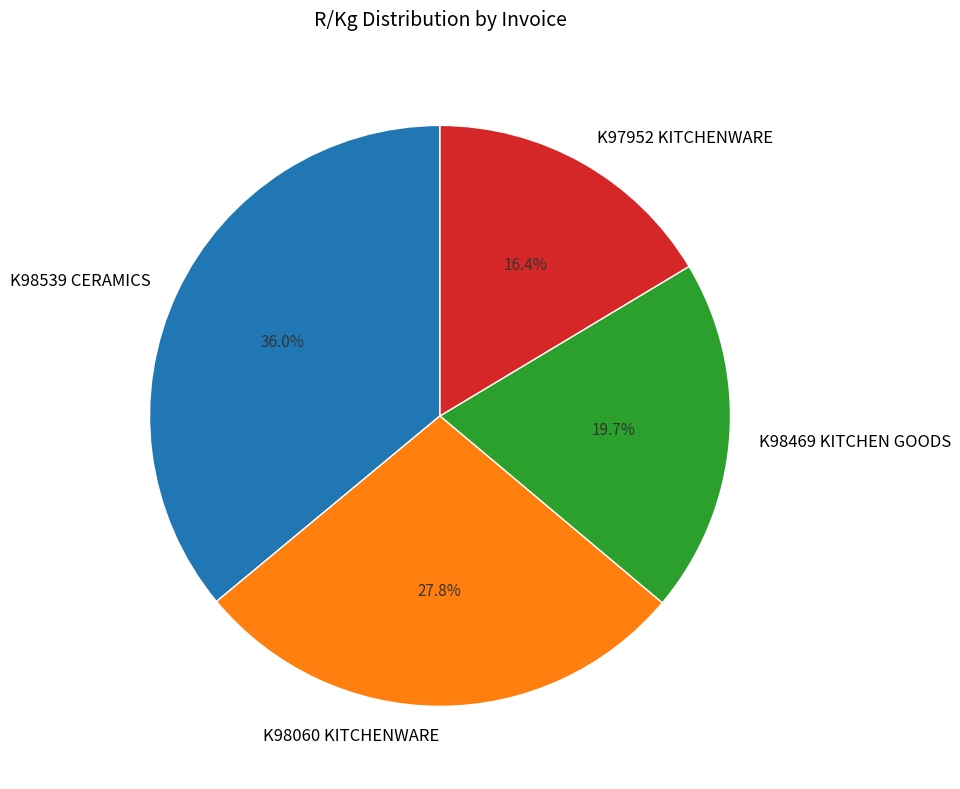

Which slice is the largest?

K98539 CERAMICS